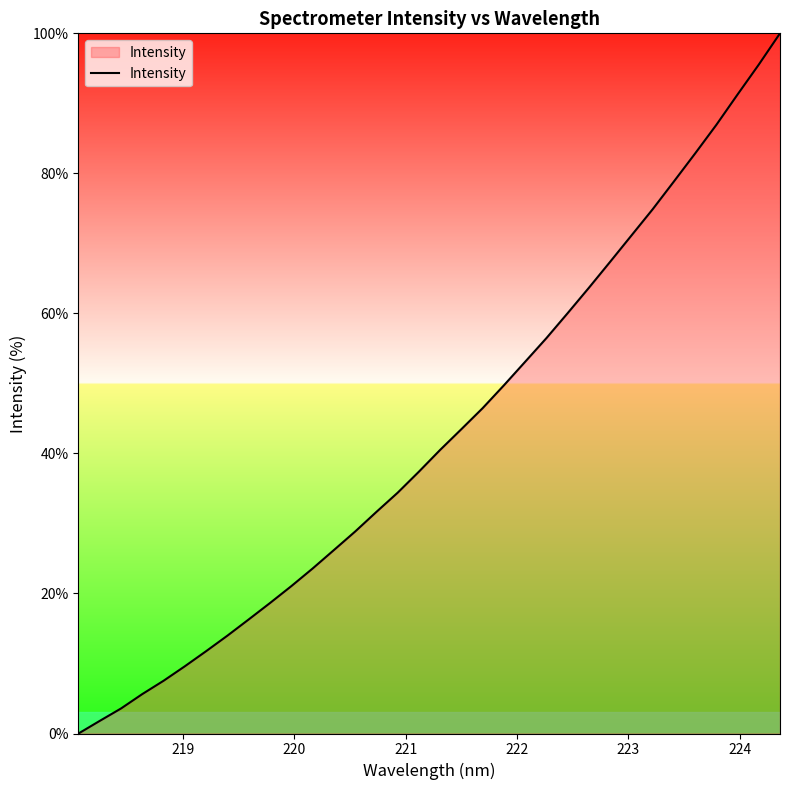

What is the greatest value displayed?

100.0